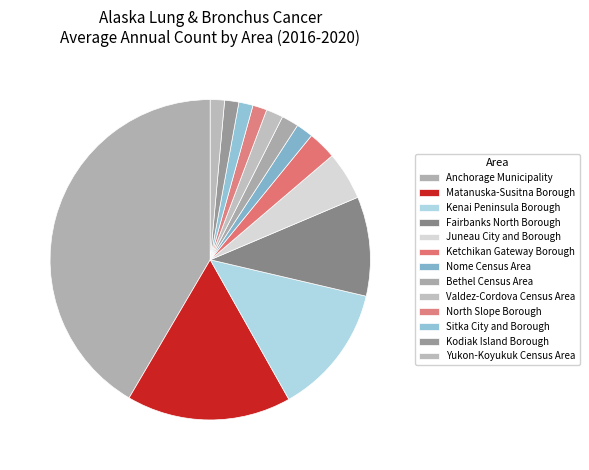

Is Kenai Peninsula Borough the majority of the pie?

No